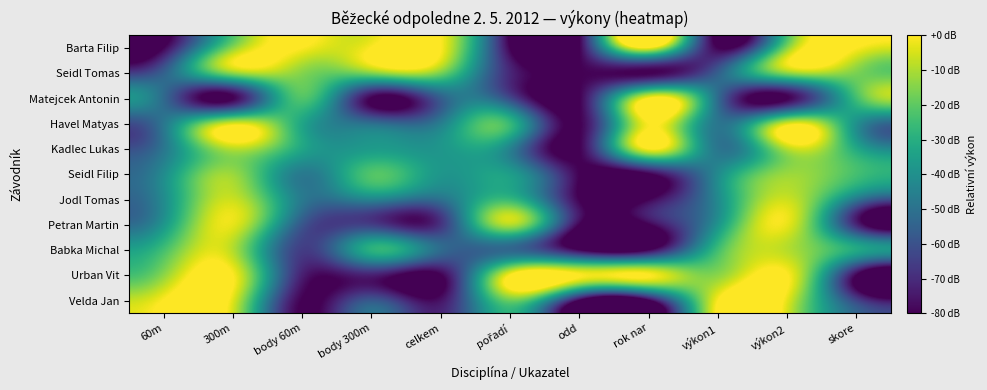

Rank the series at pořadí from highest to lowest value.

Urban Vit, Petran Martin, Velda Jan, Havel Matyas, Jodl Tomas, Seidl Filip, Kadlec Lukas, Babka Michal, Matejcek Antonin, Seidl Tomas, Barta Filip